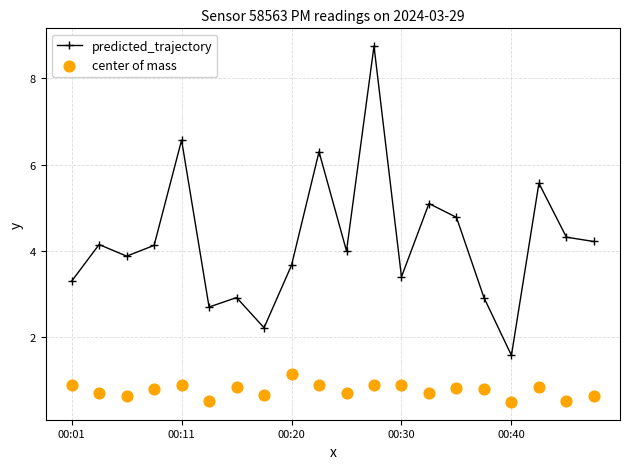

Is it true that predicted_trajectory equals 6.6 at 00:11?

True